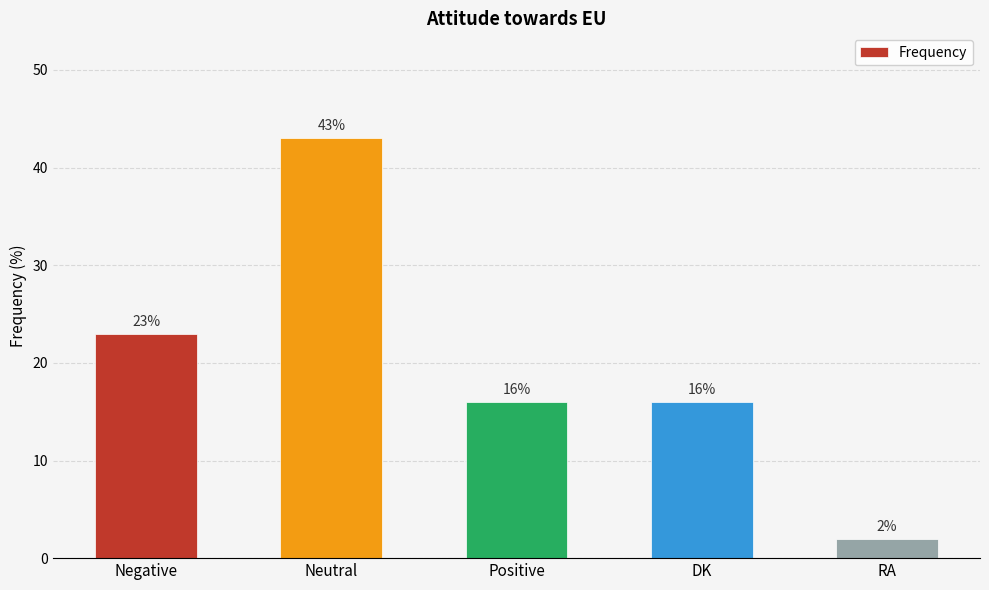

How many values are below 16?

1